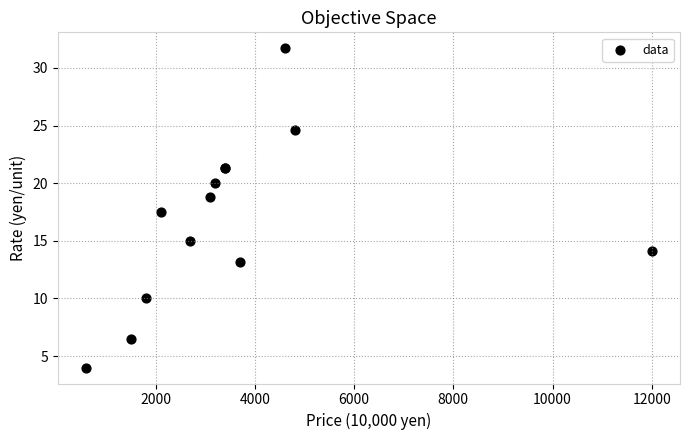

What Y value in the scatter plot is closest to 17?

17.5